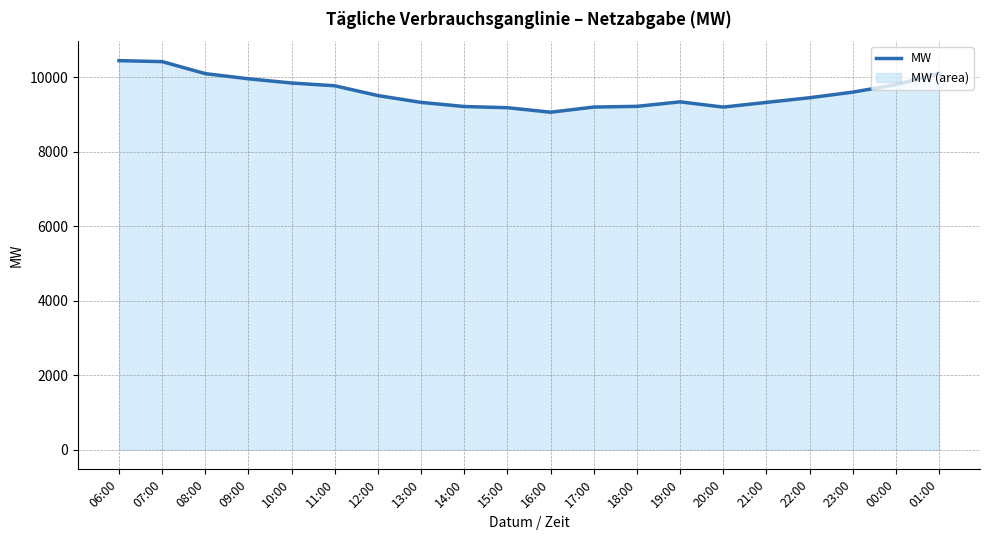

What is the minimum value shown in the chart?

9061.3